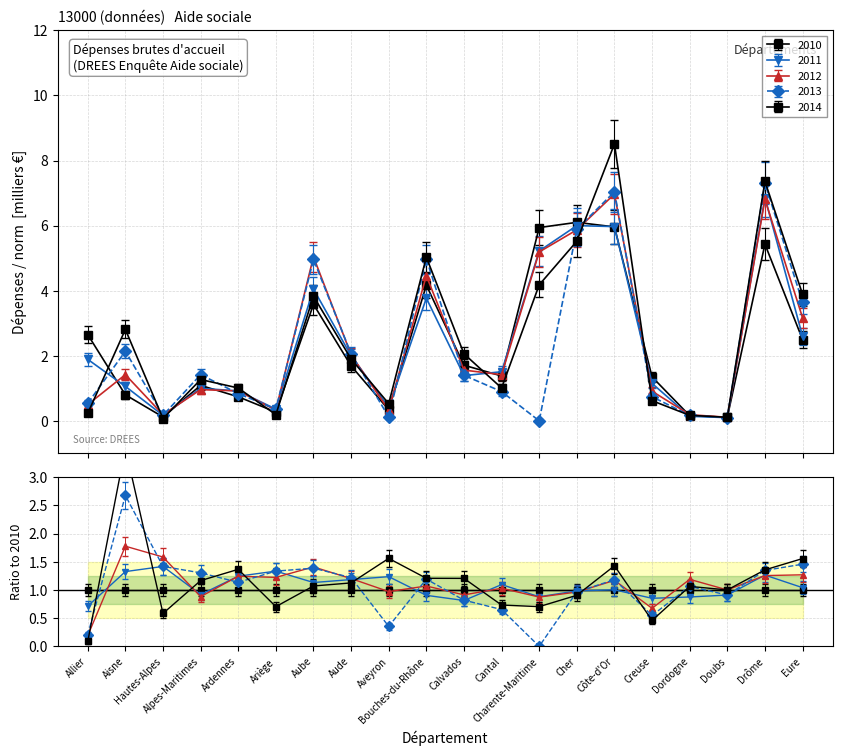

What is the value of the 2012 point at the 6th from the left?

0.3